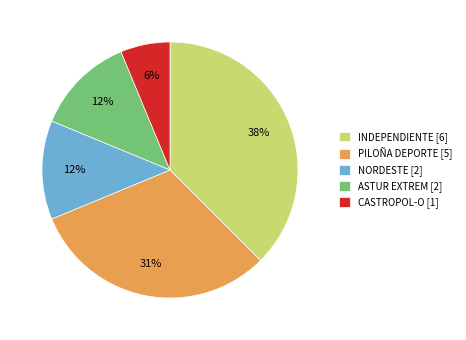

Combined, do PILOÑA DEPORTE [5] and ASTUR EXTREM [2] account for over 50%?

No